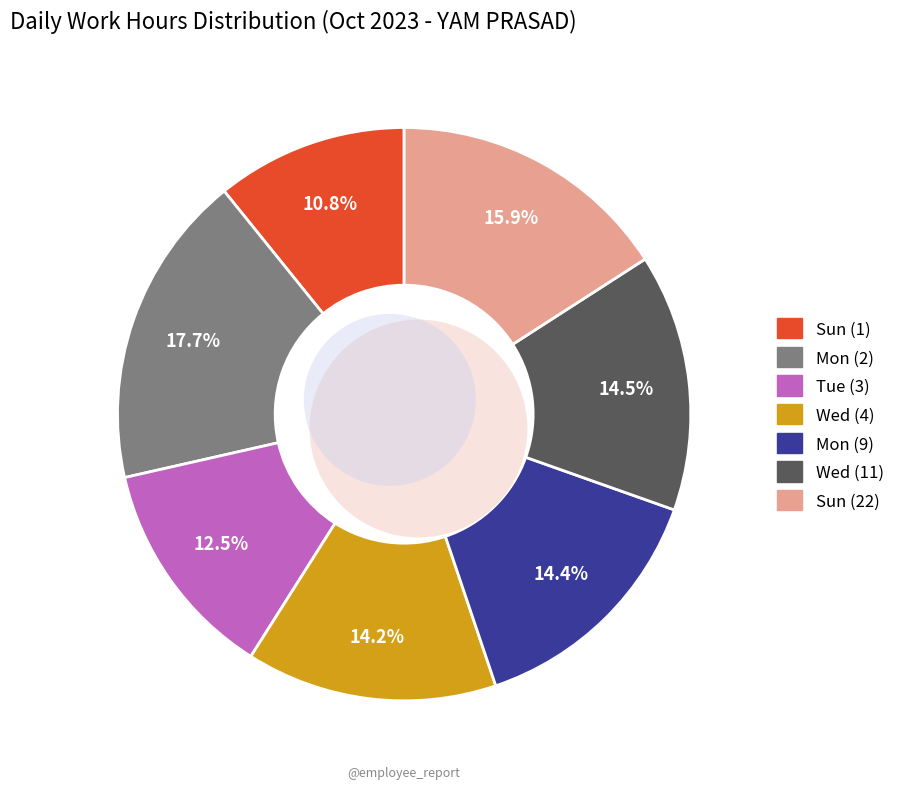

To the nearest percent, what portion does Mon (2) represent?

18%